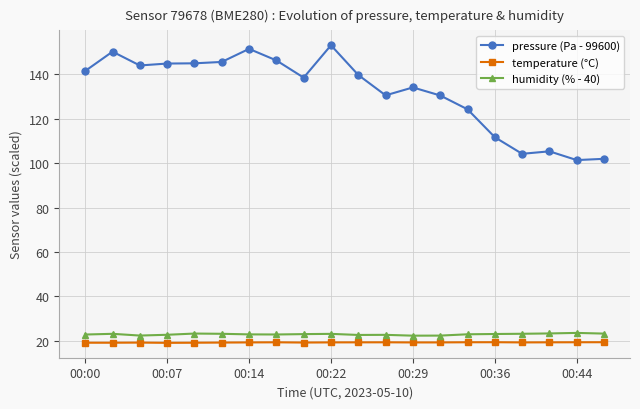

What are all the series names shown in the legend?

pressure (Pa - 99600), temperature (°C), humidity (% - 40)